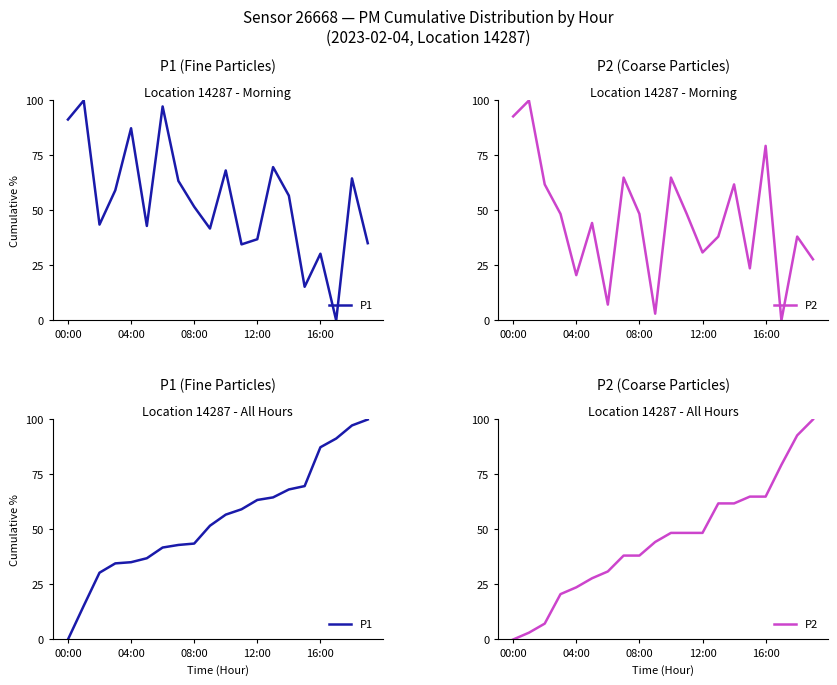

True or false: P1 and P2 cross at least once.

False